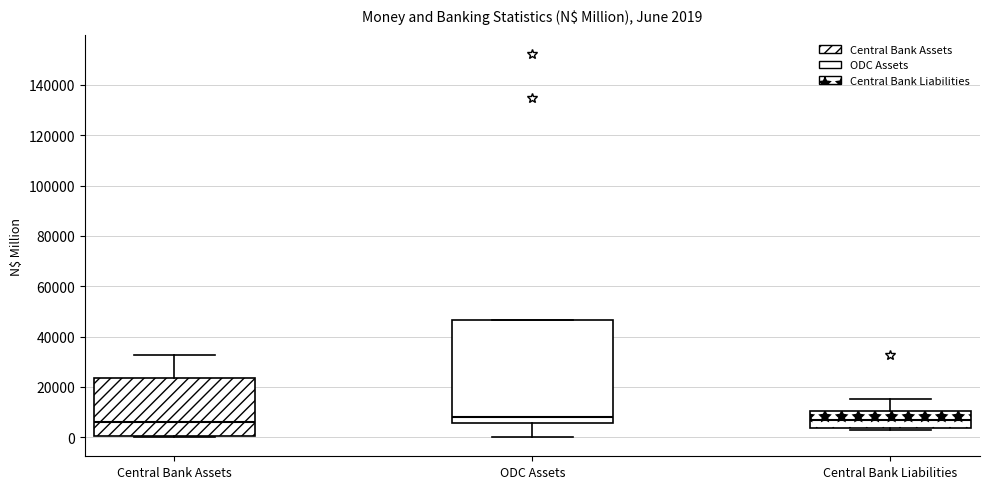

Comparing the boxes themselves (not the whiskers), which one is the tallest?

ODC Assets